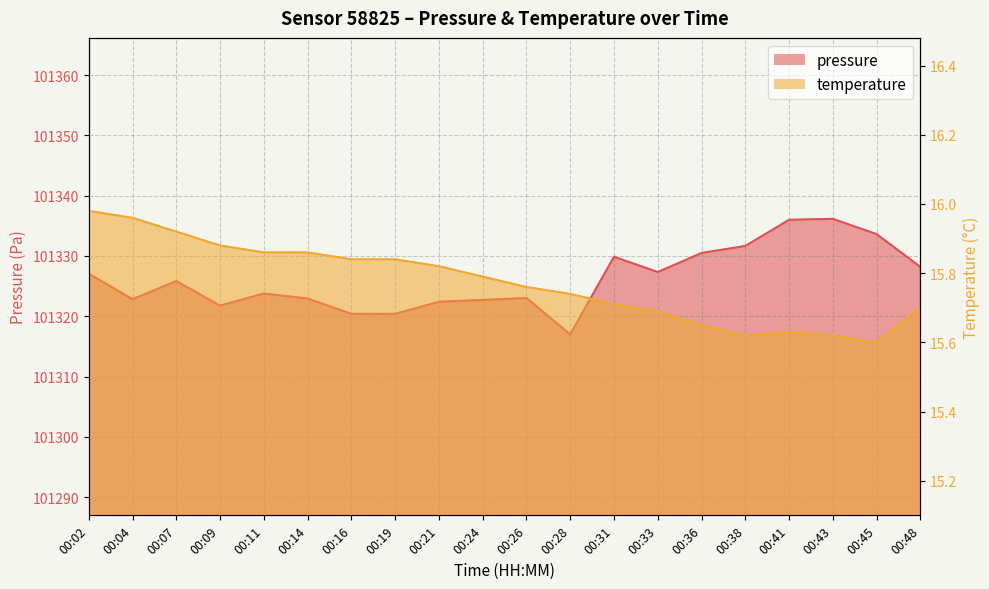

In pressure, how many points are lower than both neighbors (excluding endpoints)?

4